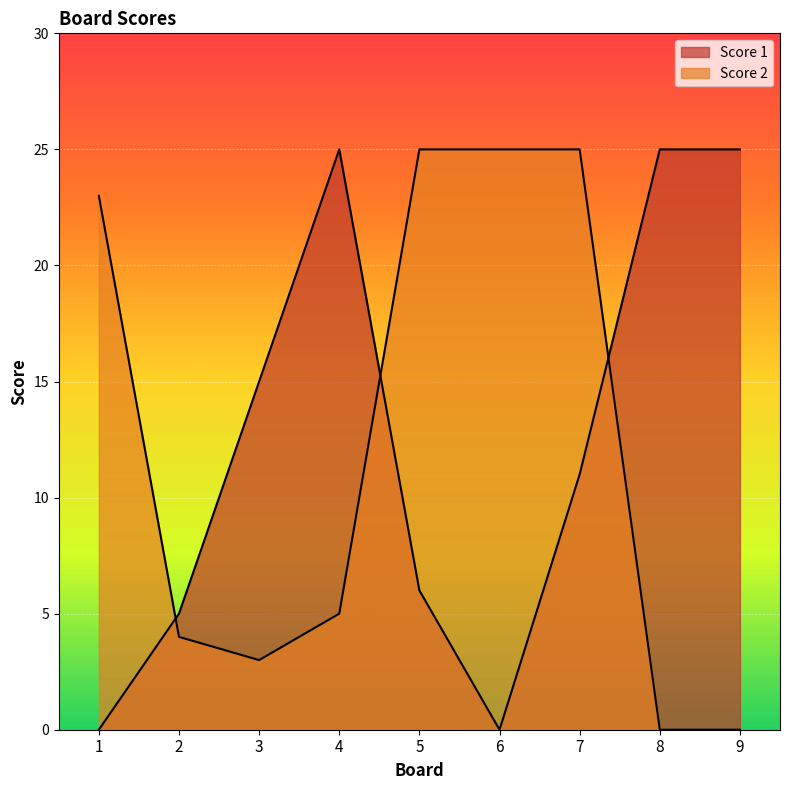

List the labels in order of Score 2 value, smallest first.

8, 9, 3, 2, 4, 1, 5, 6, 7